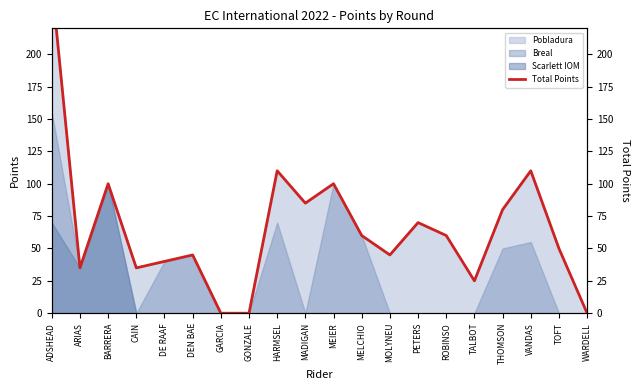

Where is the first local minimum?

ARIAS